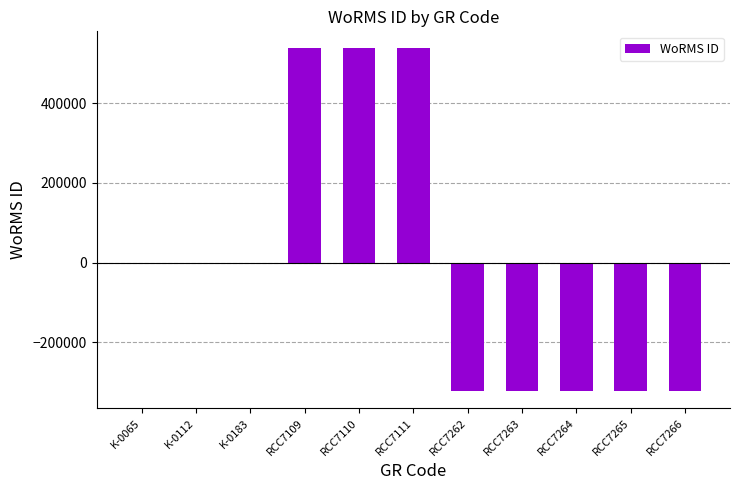

Between K-0112 and RCC7110, which is larger?

RCC7110